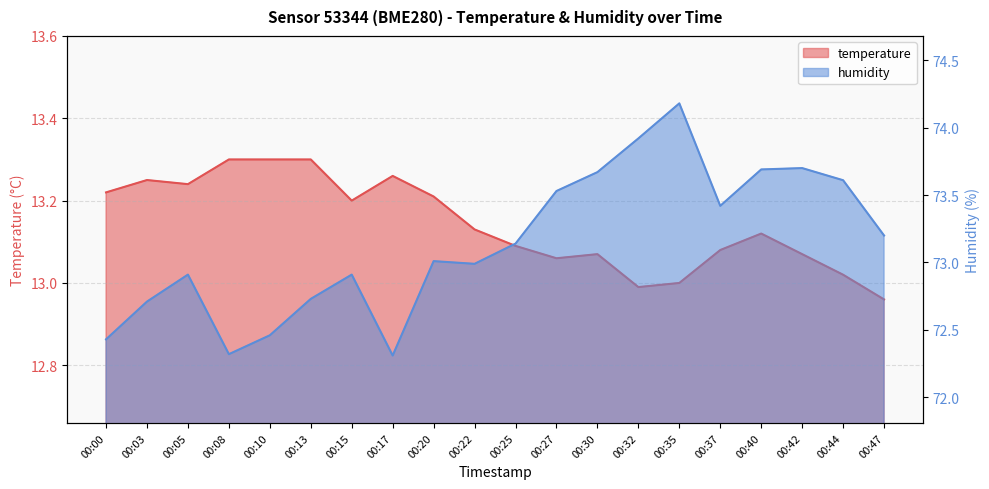

At which category does humidity reach its first local valley?

00:08